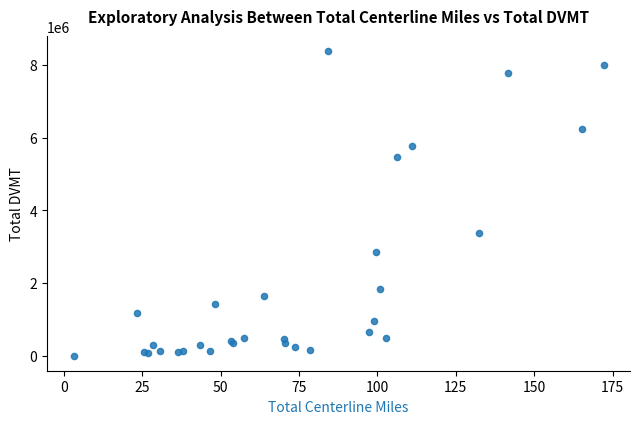

What Y value in the scatter plot is closest to 4190319?

3375773.2